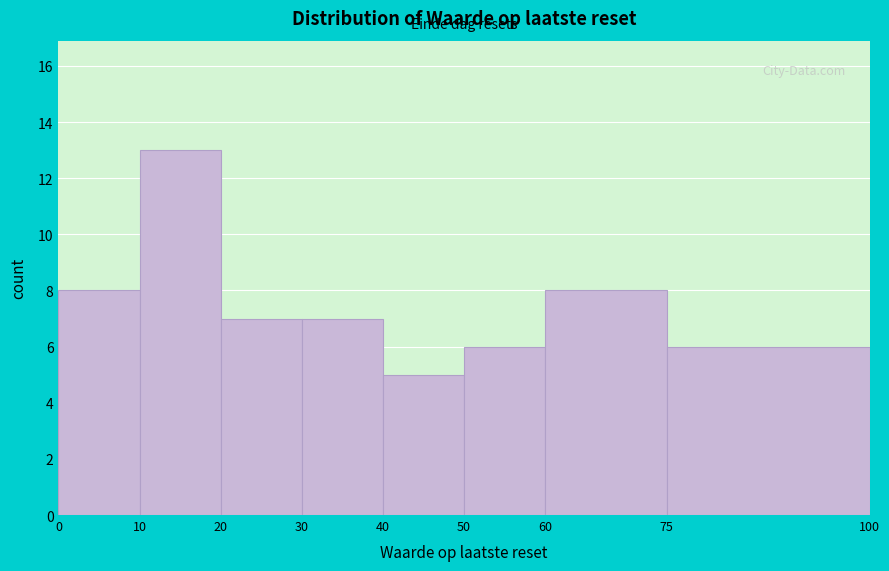

Reading left to right, transcribe this chart: for each bar, give the range it covers on the x-axis and its height. The values are not printed on the chart, so give them approximately, as read against the axis.

0 to 10: 8
10 to 20: 13
20 to 30: 7
30 to 40: 7
40 to 50: 5
50 to 60: 6
60 to 75: 8
75 to 100: 6